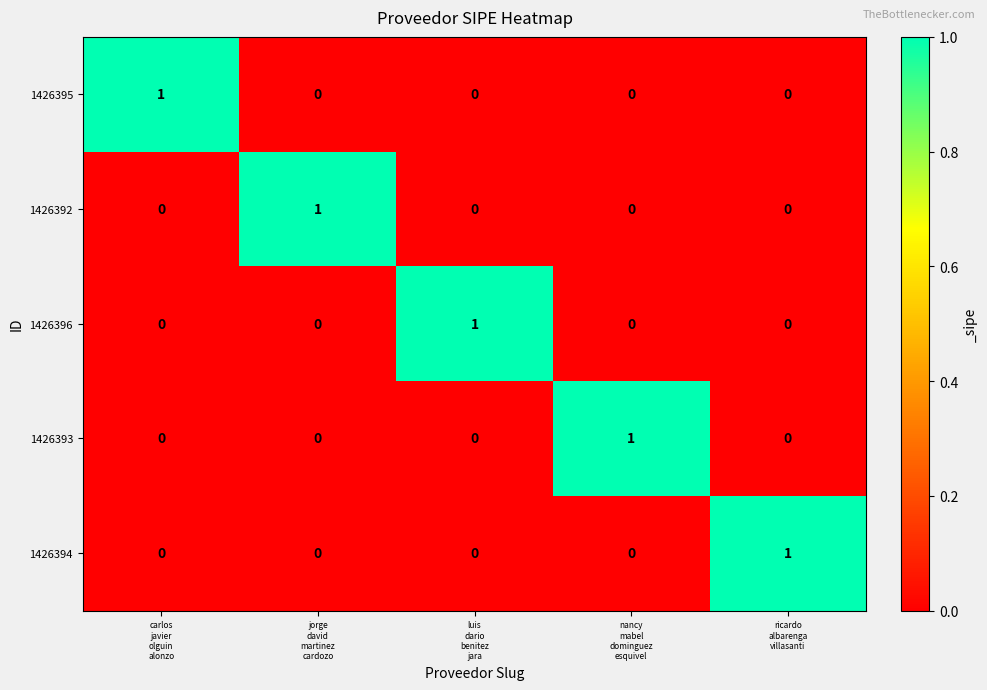

At how many categories does at least one series exceed 0?

5